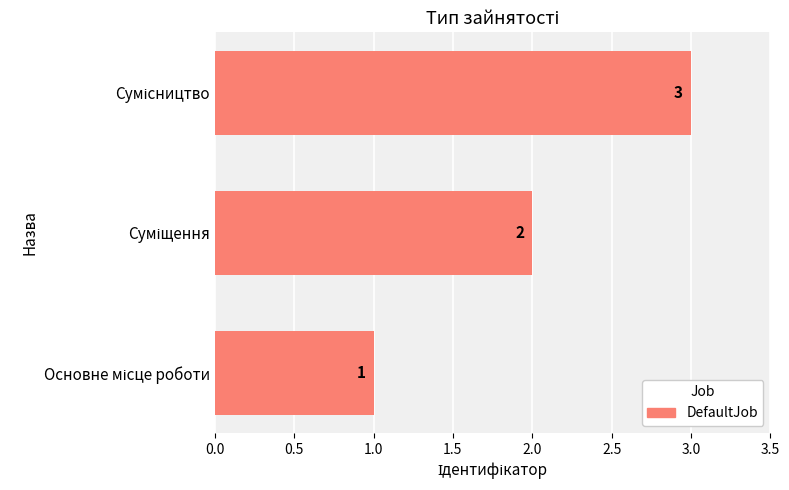

What is the maximum value shown in the chart?

3